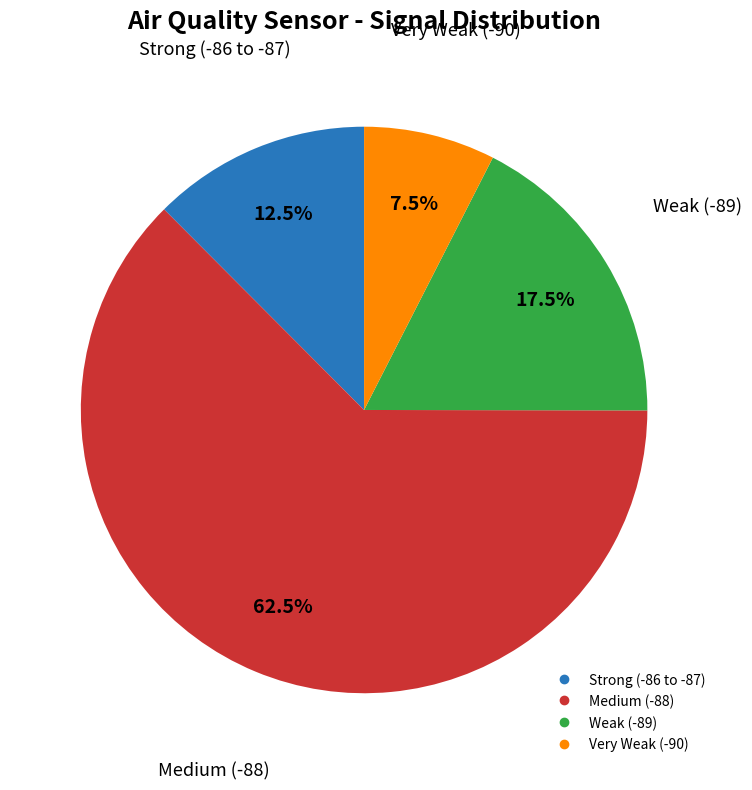

Is there a majority slice in this chart?

Yes